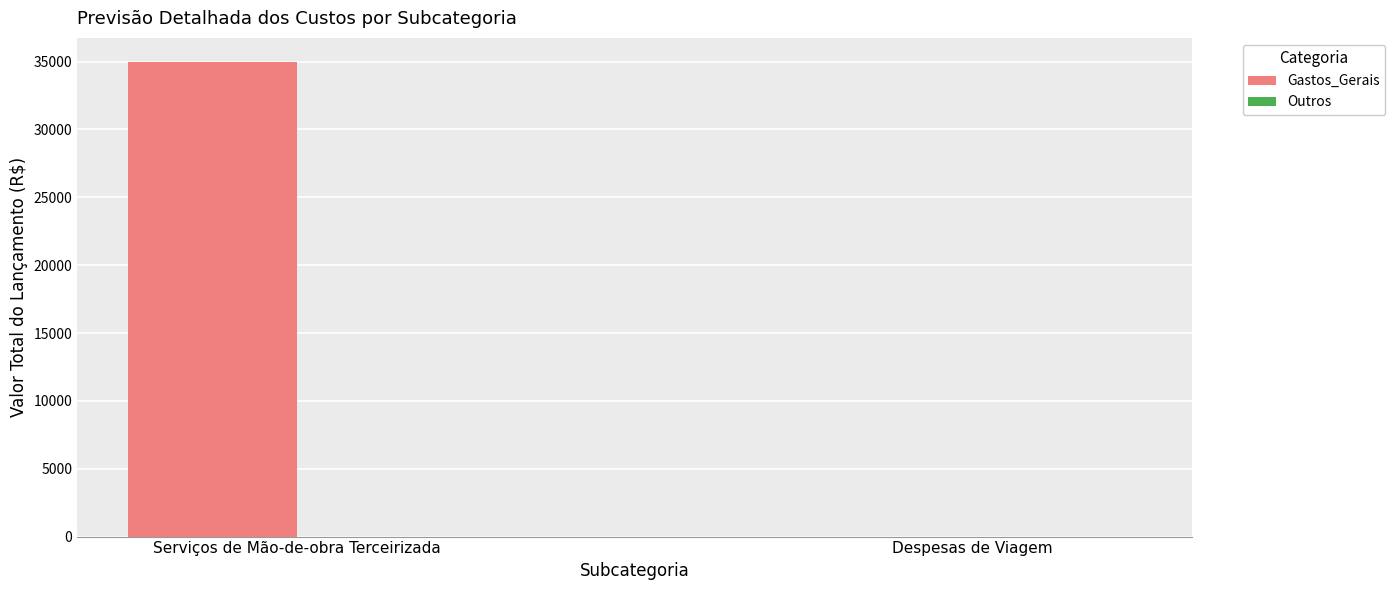

Between Serviços de Mão-de-obra Terceirizada and Despesas de Viagem, which is larger?

Serviços de Mão-de-obra Terceirizada